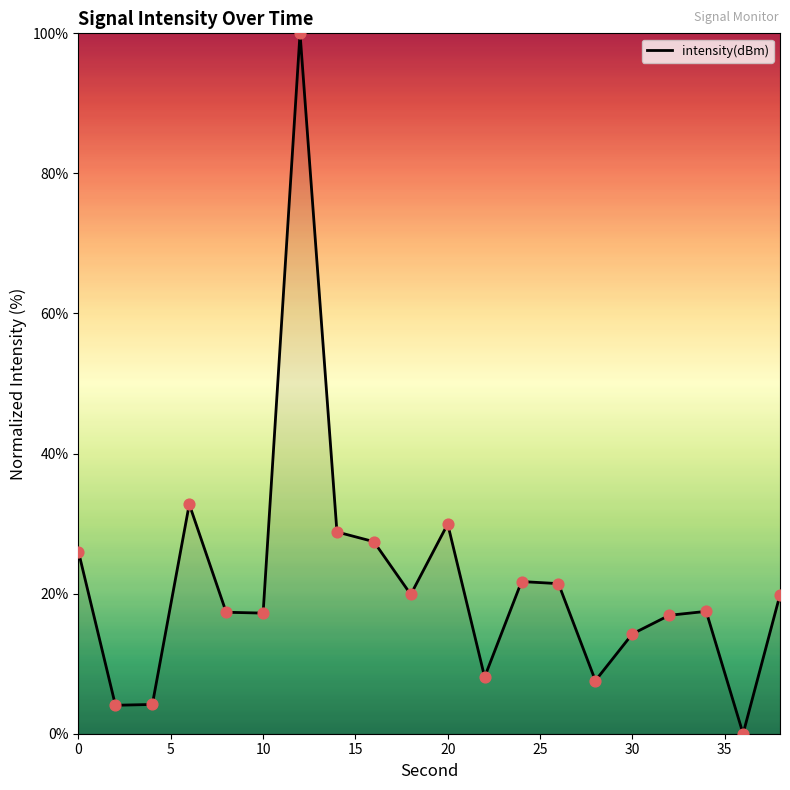

What is the difference between the maximum and minimum values?

100.0